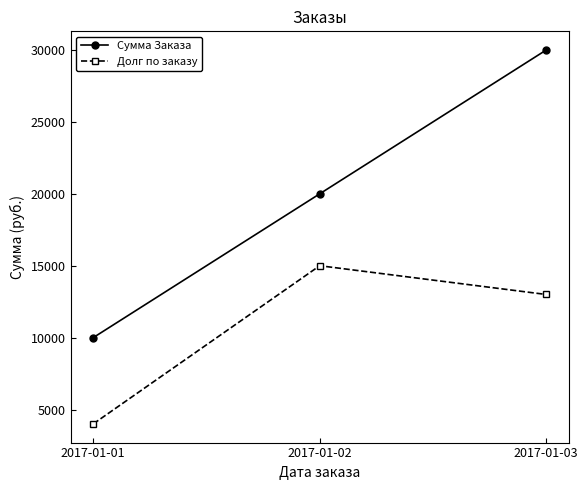

Rank the series at 2017-01-02 from lowest to highest value.

Долг по заказу, Сумма Заказа